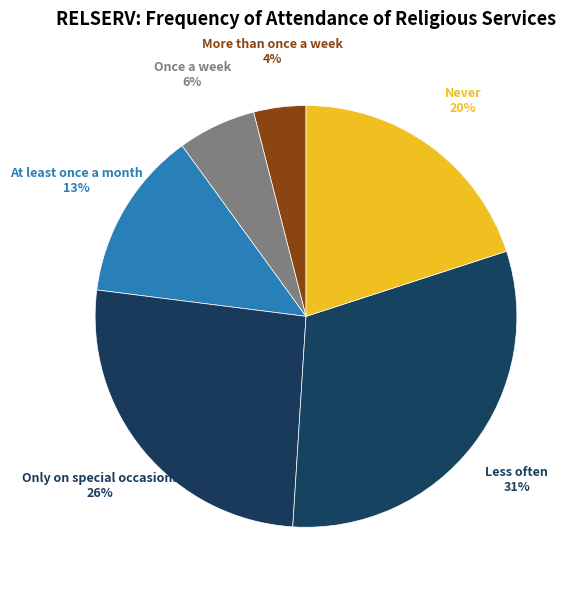

What percentage is the Less often slice, to the nearest percent?

31%